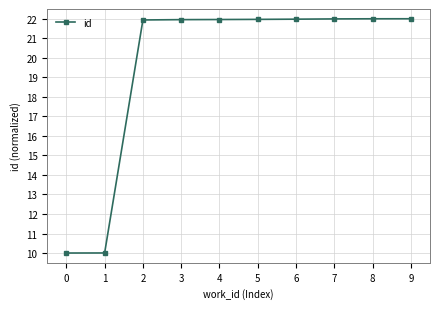

Count the number of values greater than 21.

8